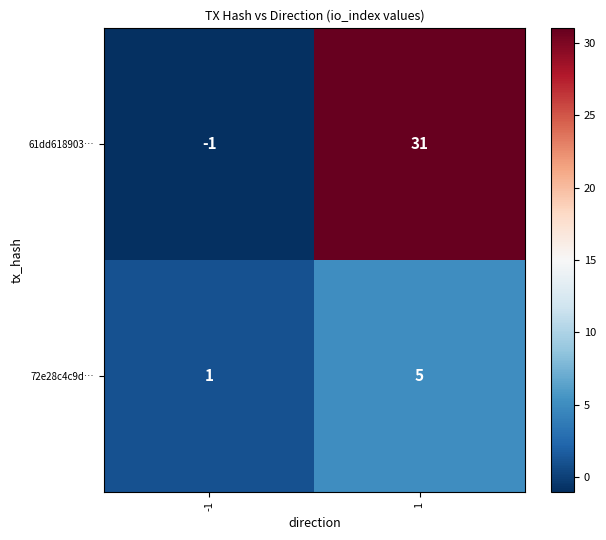

What is the sum of all 61dd618903… values?

30